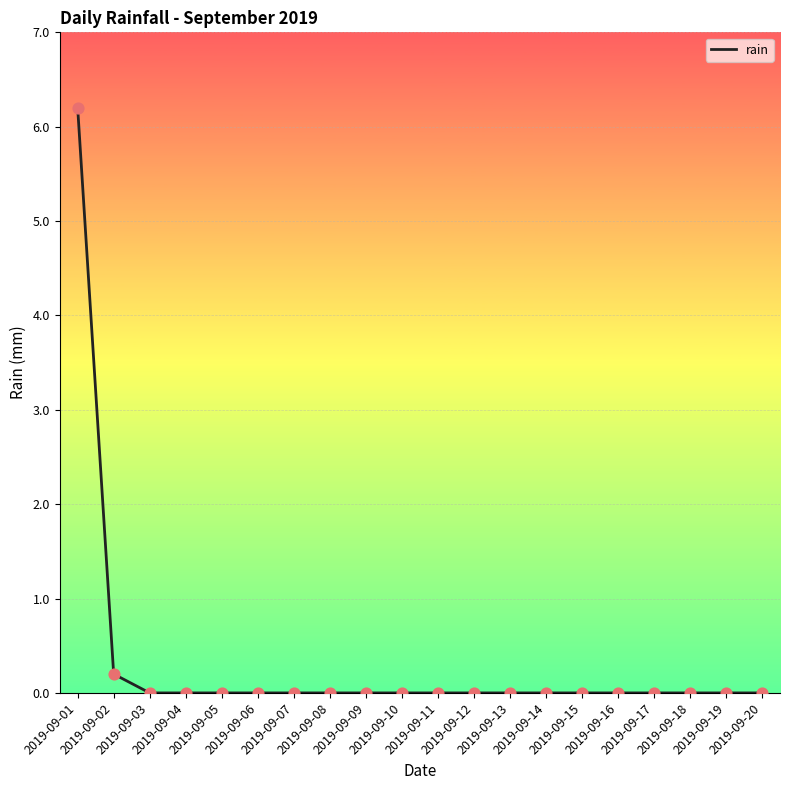

Which has a higher value, 2019-09-01 or 2019-09-11?

2019-09-01